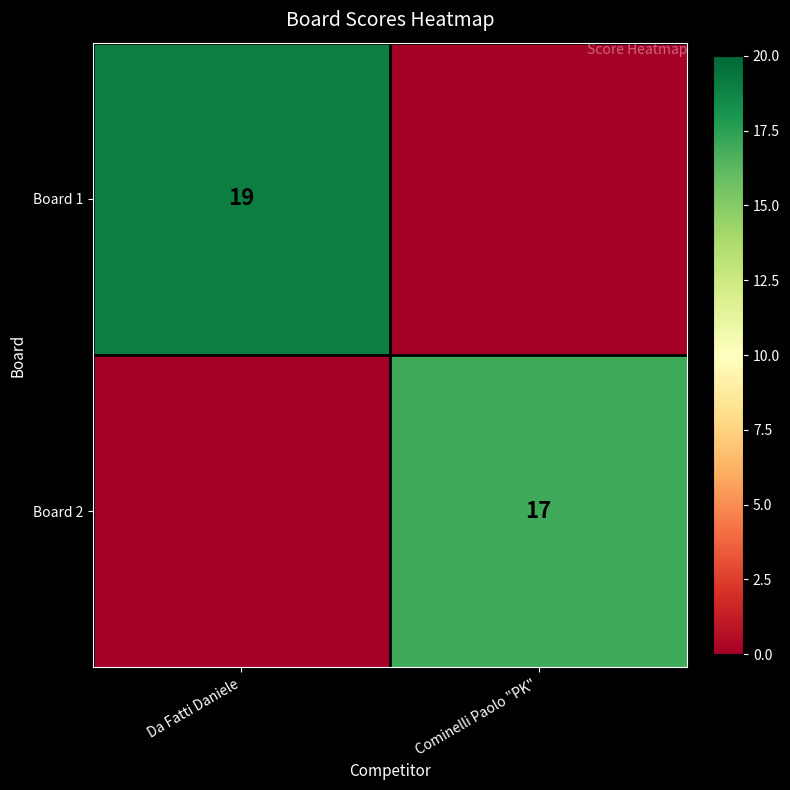

What is the approximate value of Board 2 at Cominelli Paolo "PK", to the nearest 10?

20